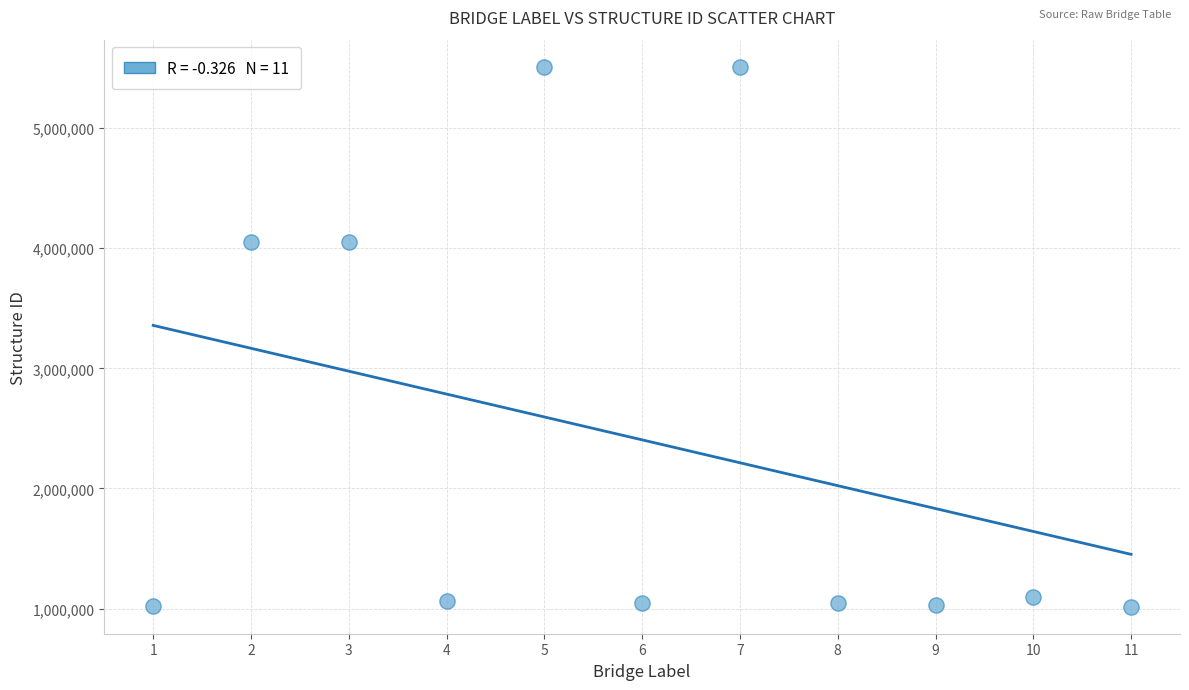

What is the average Y value?

2404439